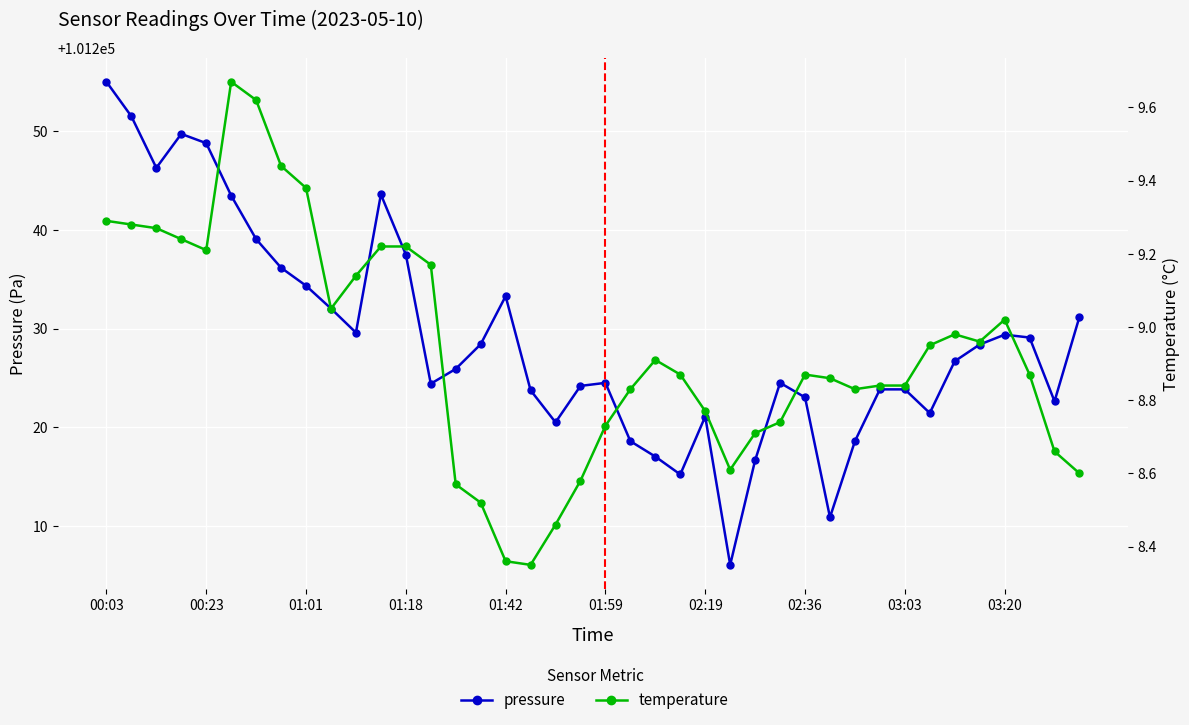

True or false: pressure and temperature cross at least once.

False